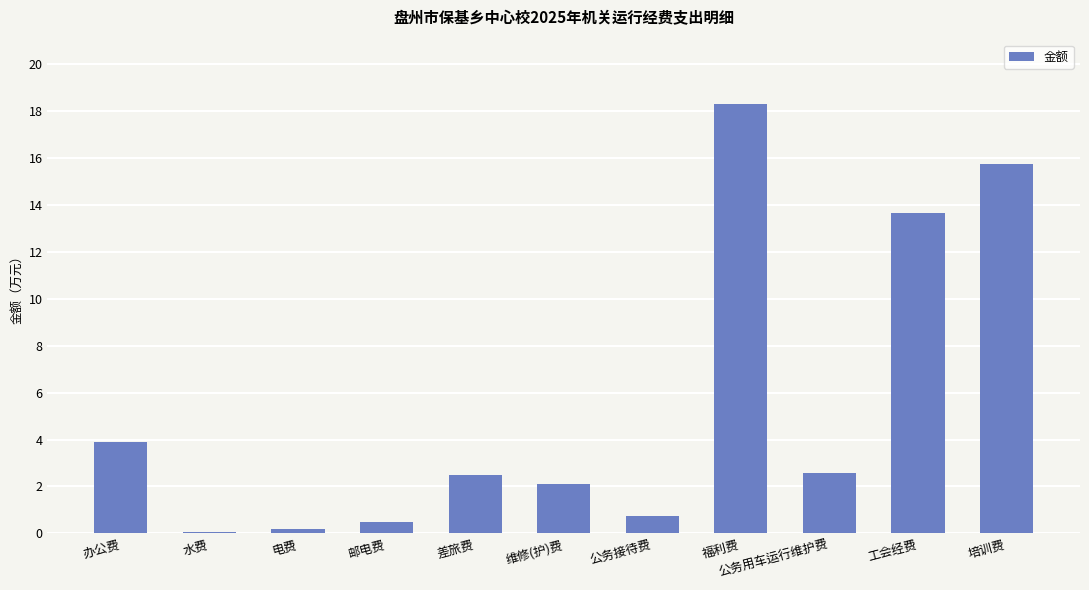

What is the label of the 2nd bar from the left?

水费